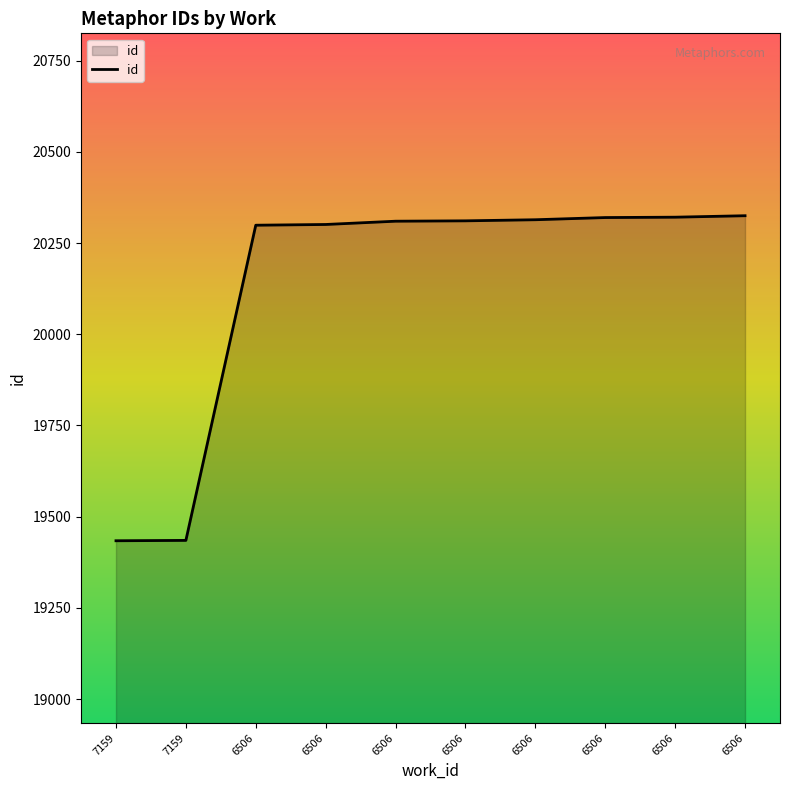

True or false: there are more than 2 points higher than both neighbors.

False